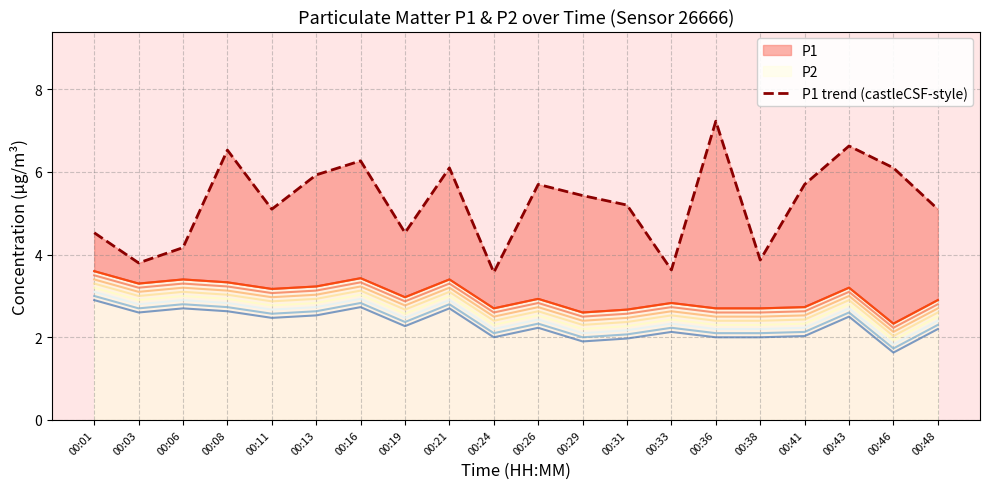

How many data points are less than 5?

7